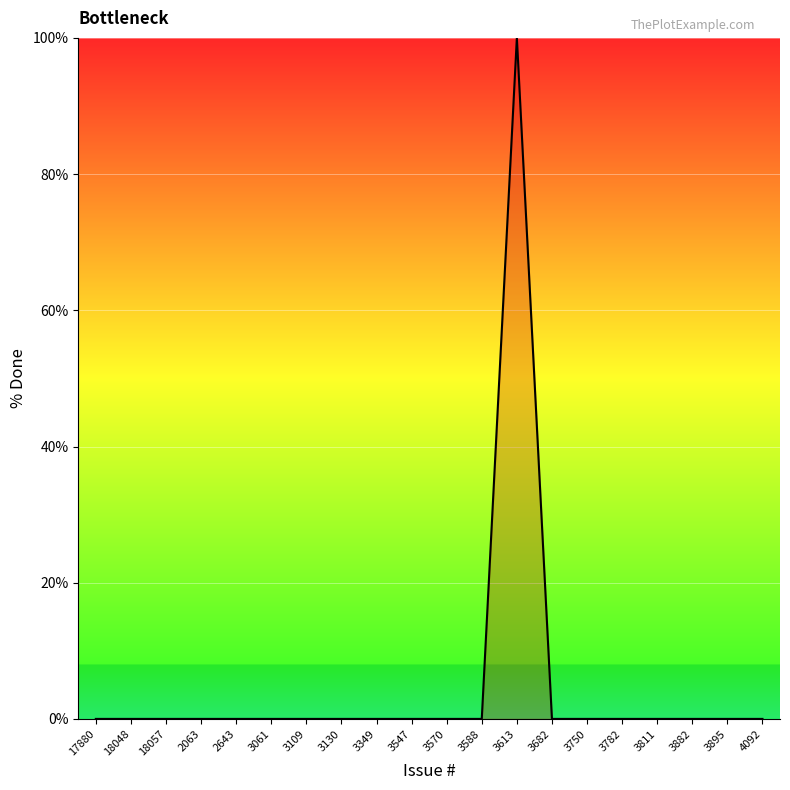

What is the difference between the maximum and minimum values?

100